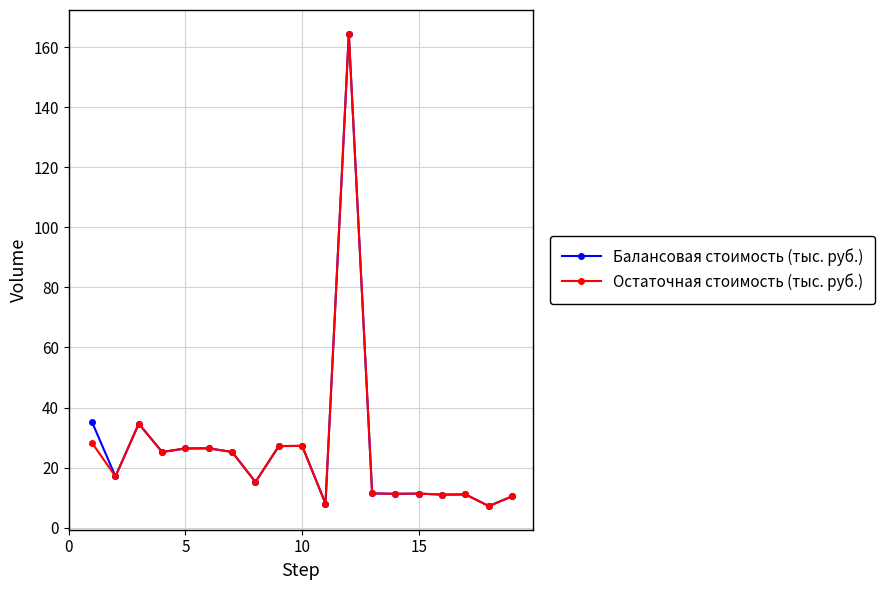

What is the minimum value for Балансовая стоимость (тыс. руб.)?

7.2